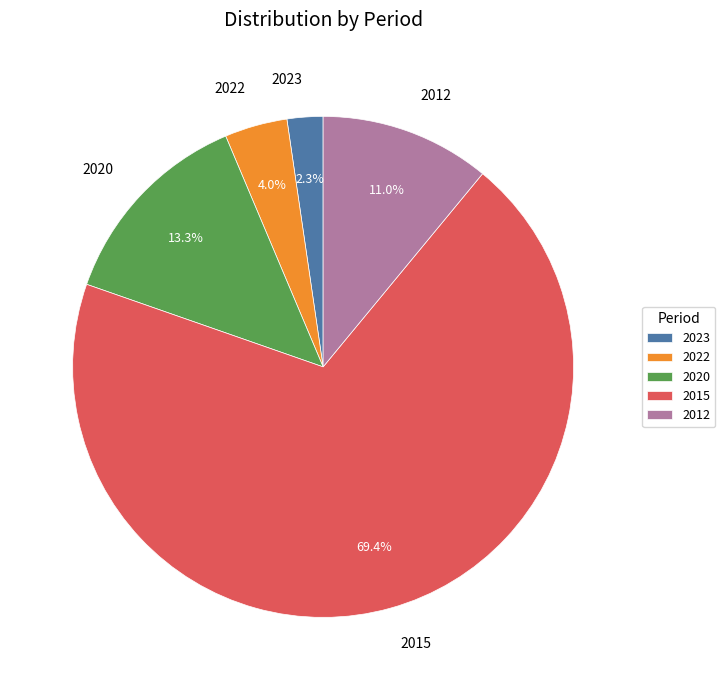

True or false: 2022 accounts for 4% of the total.

True